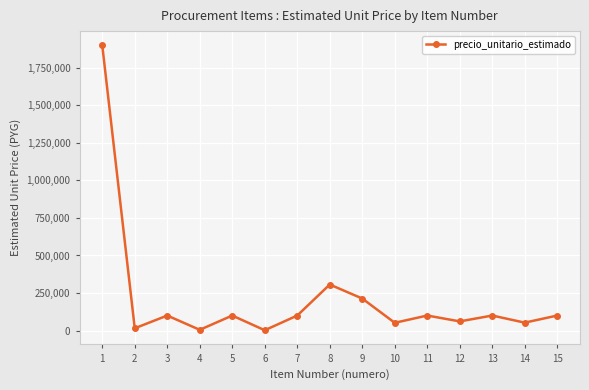

Does the chart display data point markers on the line(s)?

Yes